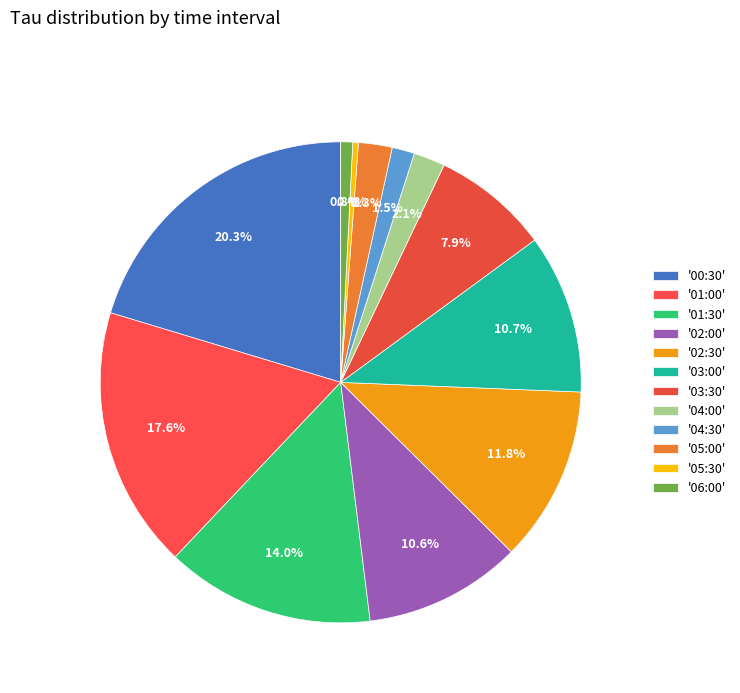

Count the number of slices in the pie.

12